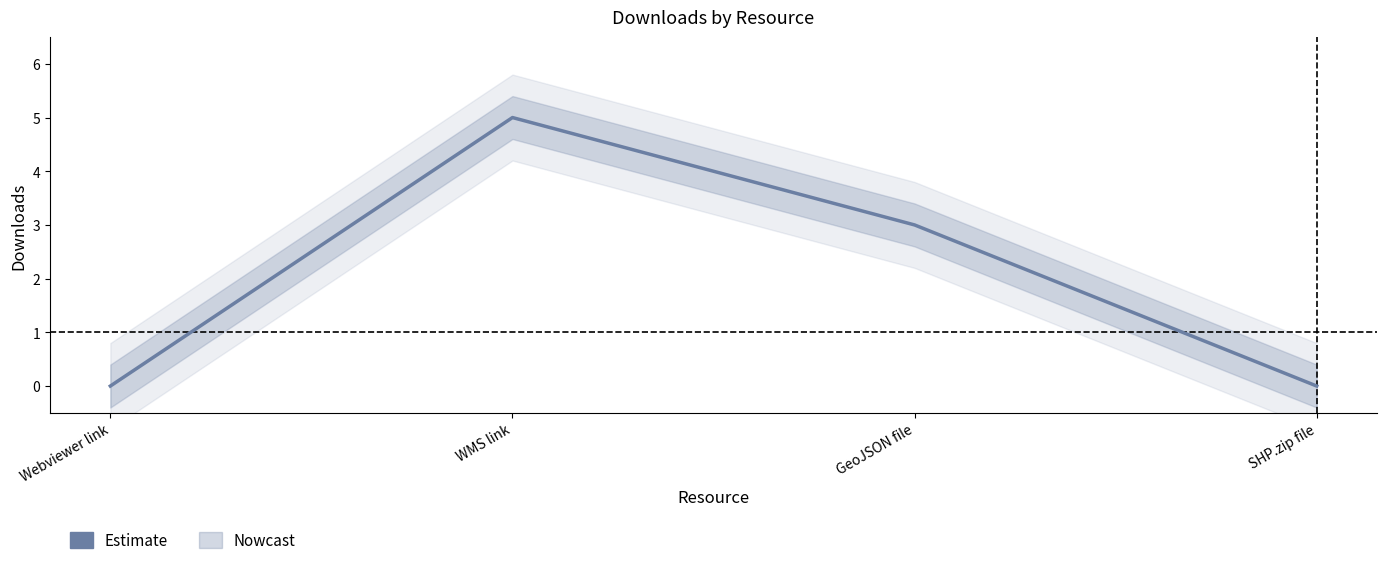

What is the value of the 3rd point from the left?

3